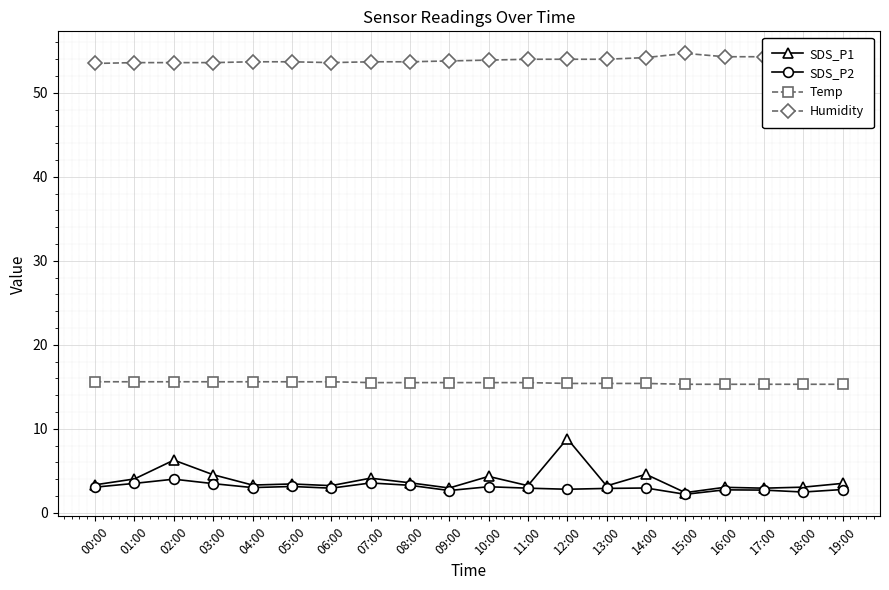

Which series has the largest total across all categories?

Humidity